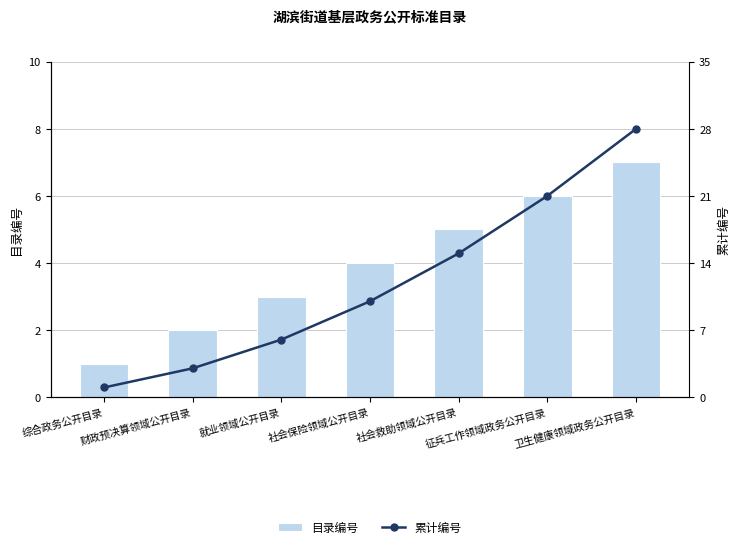

True or false: 累计编号 has a value of 16 at 社会保险领域公开目录.

False